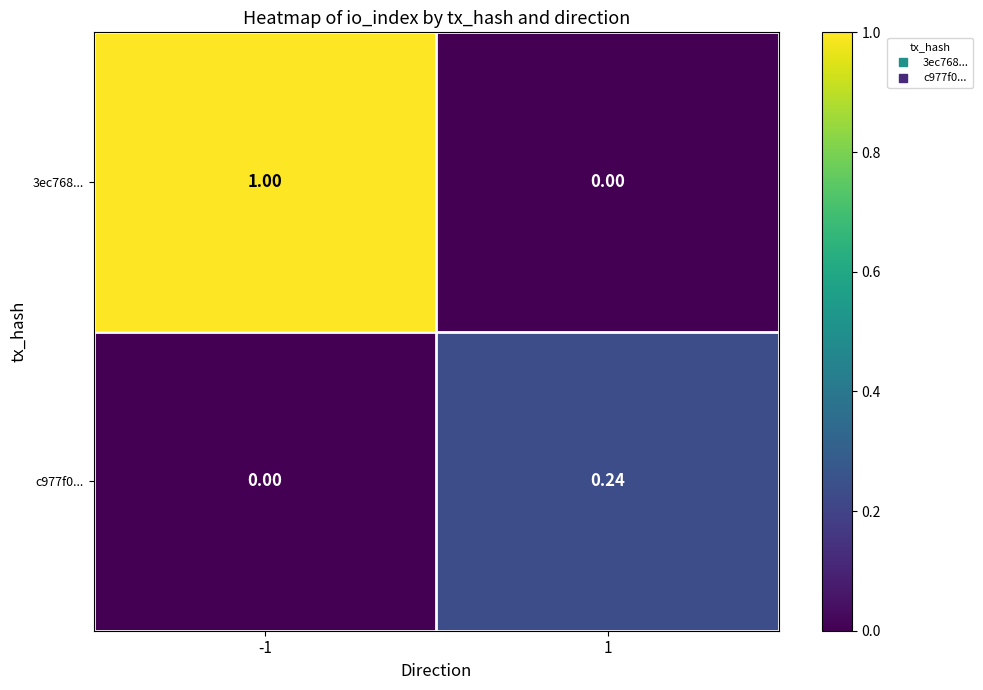

Is the value of 3ec768... at -1 greater than the value of c977f0... at -1?

Yes